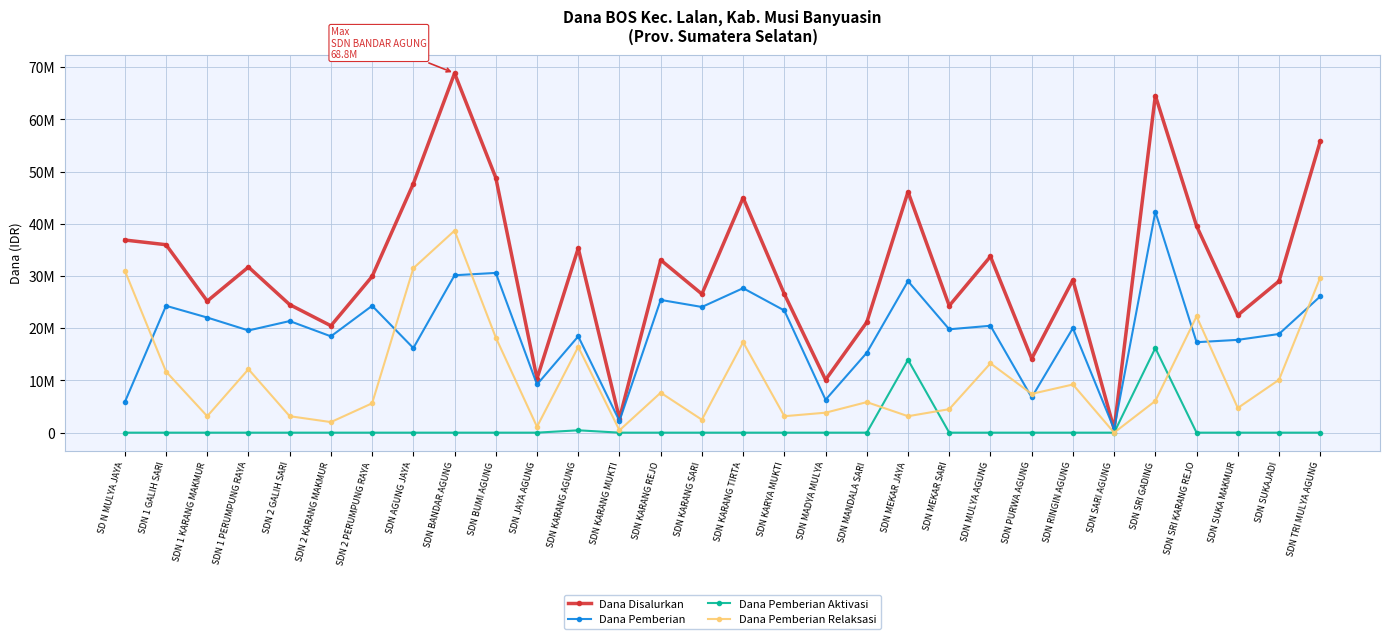

Is it true that Dana Pemberian equals 23400000 at SDN KARYA MUKTI?

True